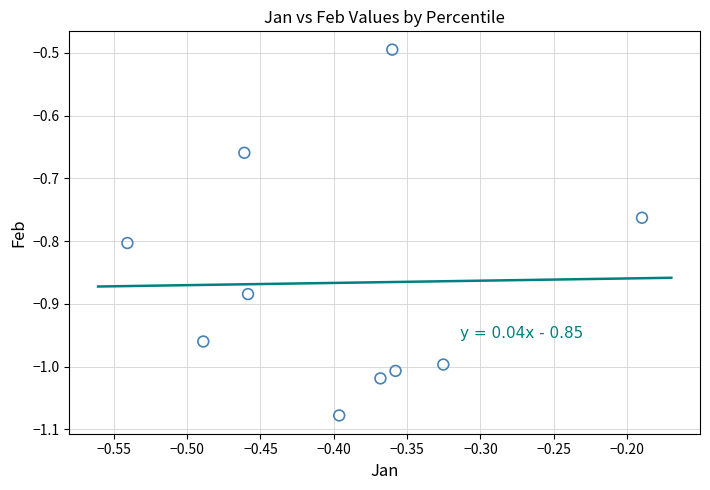

What Y value in the scatter plot is closest to 0?

-0.5